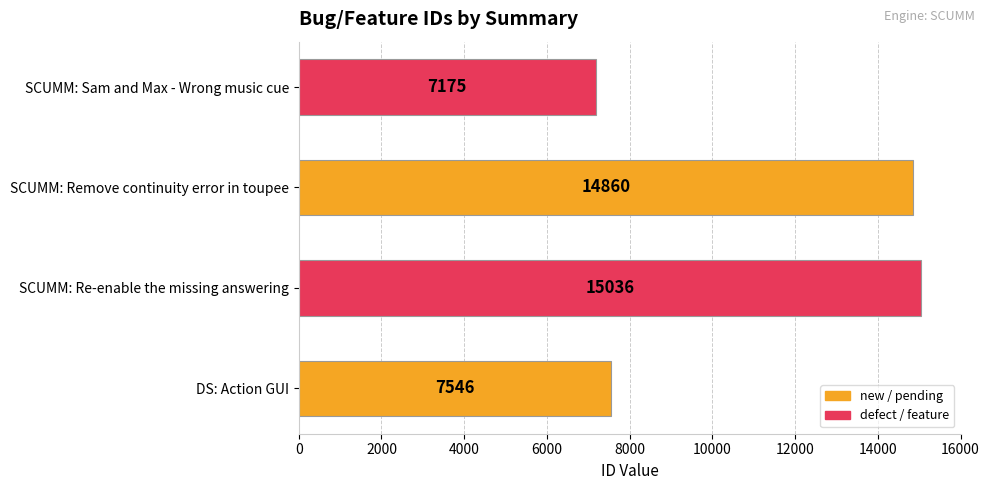

How many series are shown in this chart?

1